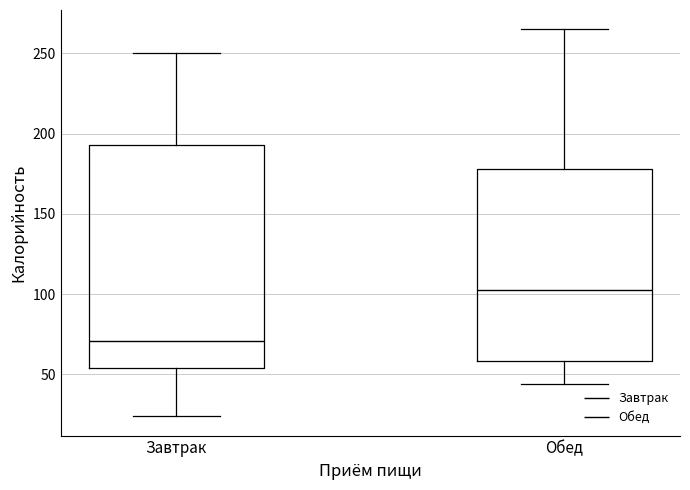

Where does the lower whisker of the box for Обед end on the y-axis? The values are not printed on the chart, so give them approximately, as read against the axis.

45